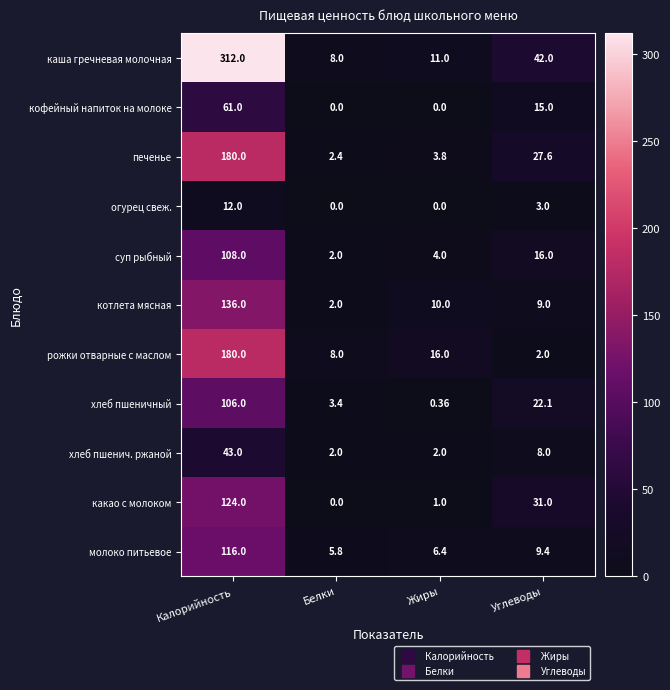

At which label does суп рыбный reach its peak?

Калорийность